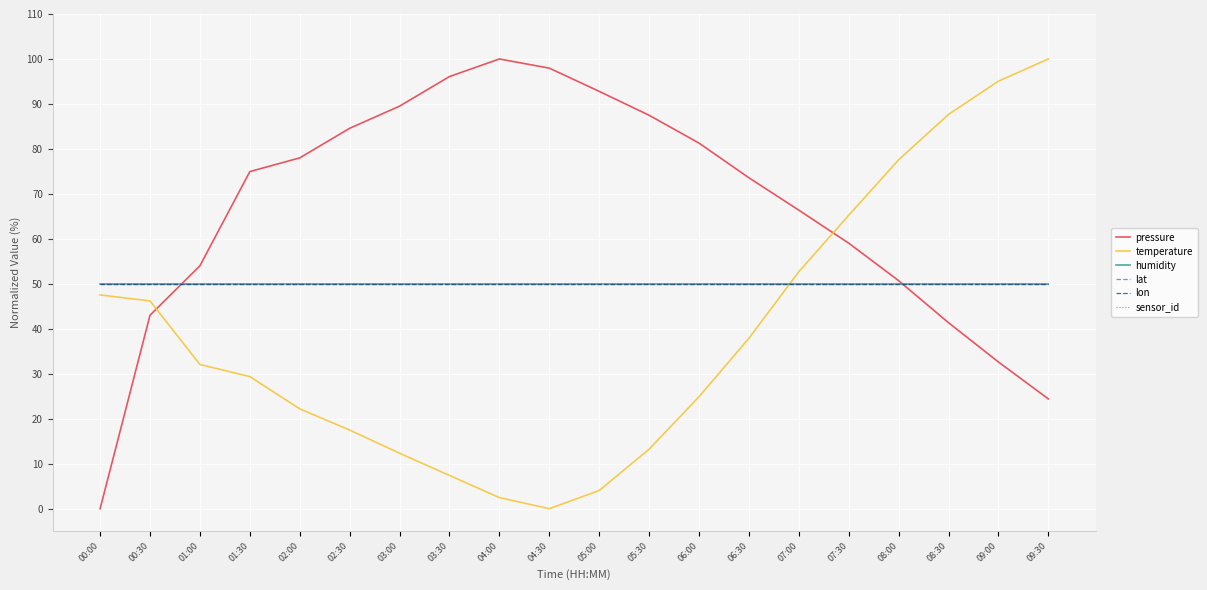

What is the difference between the second highest and second lowest values in the pressure series?

73.6